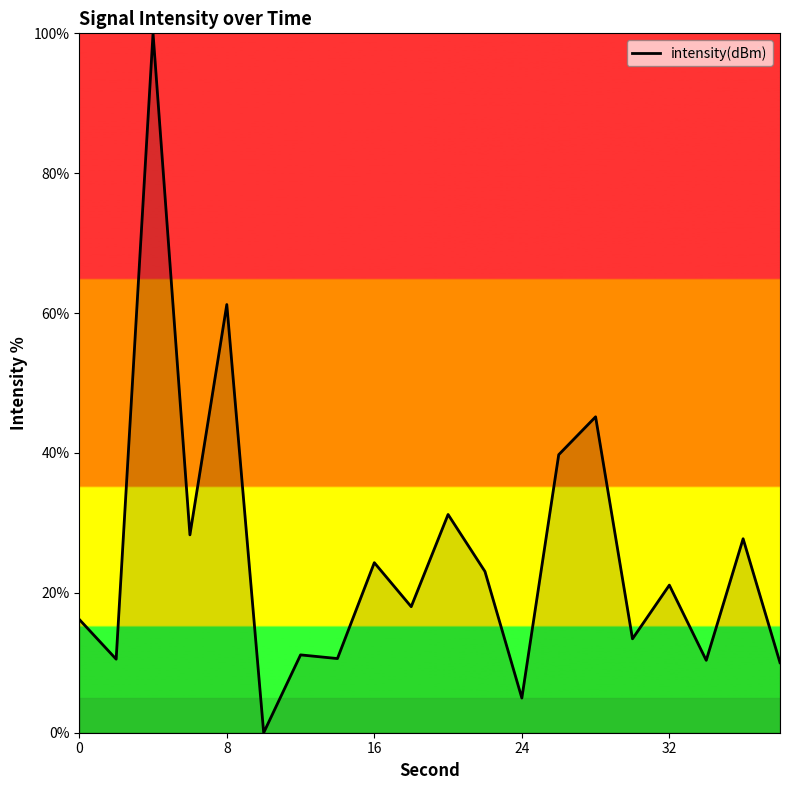

What is the greatest value displayed?

100.0